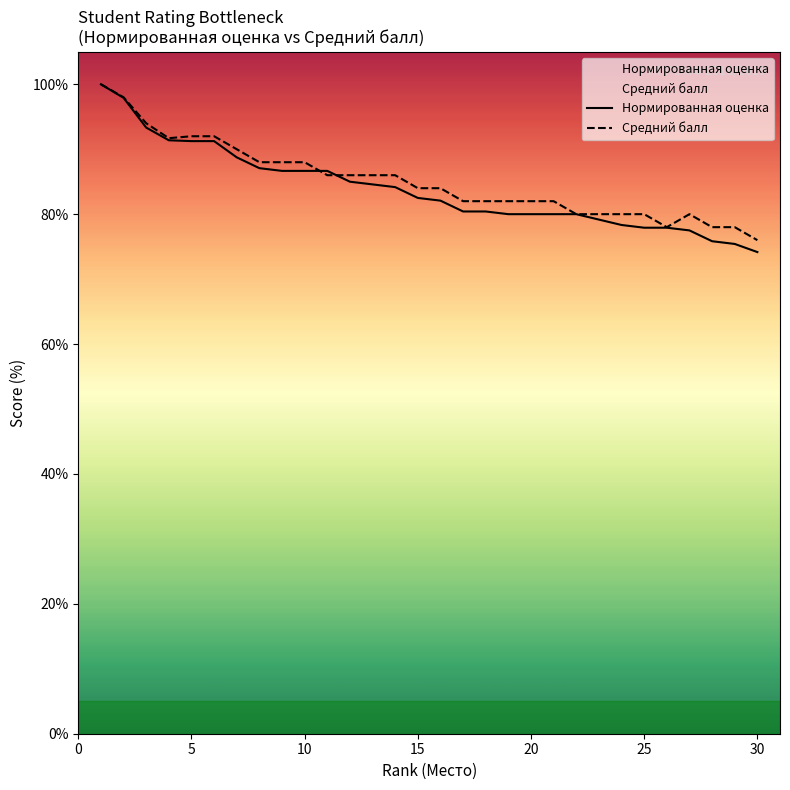

Reading right to left, list all the values displayed in this chart.

Нормированная оценка: 74.2	75.4	75.8	77.5	77.9	77.9	78.3	79.2	80.0	80.0	80.0	80.0	80.4	80.4	82.1	82.5	84.2	84.6	85.0	86.7	86.7	86.7	87.1	88.8	91.2	91.2	91.4	93.3	97.9	100.0
Средний балл: 76.0	78.0	78.0	80.0	78.0	80.0	80.0	80.0	80.0	82.0	82.0	82.0	82.0	82.0	84.0	84.0	86.0	86.0	86.0	86.0	88.0	88.0	88.0	90.0	92.0	92.0	91.7	94.0	98.0	100.0